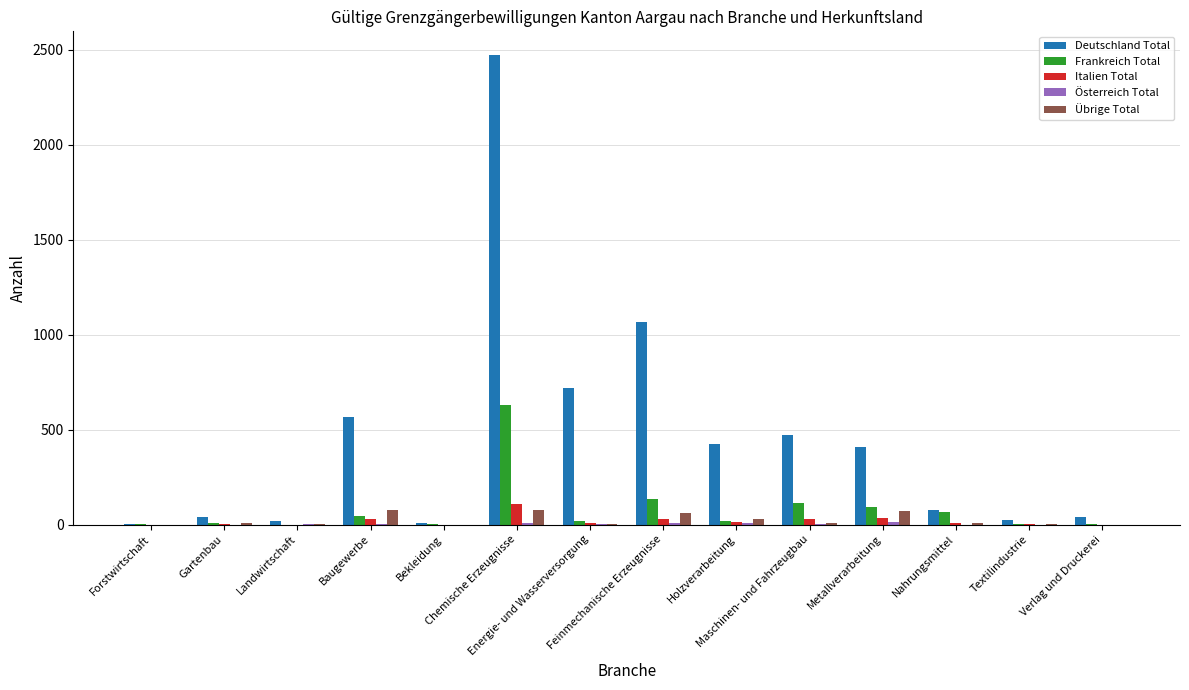

What is the sum of all Deutschland Total values?

6337